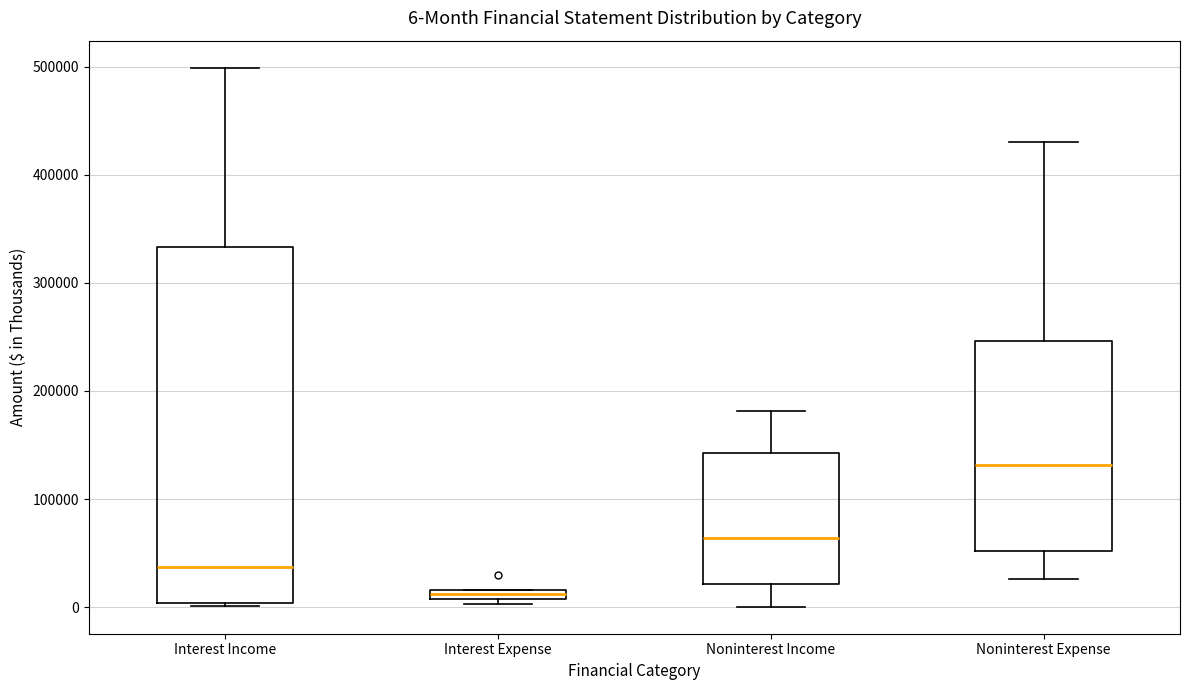

Which box is the tallest, from its lower edge to its upper edge?

Interest Income